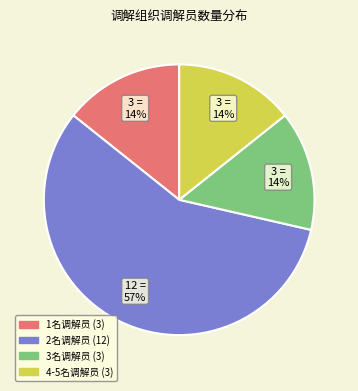

To the nearest percent, what is the difference between the largest and smallest slice percentages?

43%